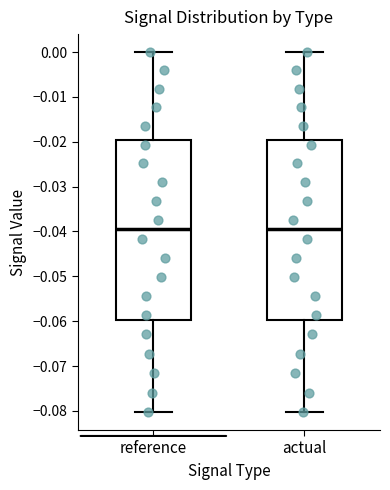

Reading left to right, transcribe this box plot: for each box, give where its median line is, the range the box spans, and where its two whiskers end, as read against the y-axis. The values are not printed on the chart, so give them approximately, as read against the axis.

reference: median -0.039, box -0.060 to -0.020, whiskers -0.080 to 0.000
actual: median -0.039, box -0.060 to -0.020, whiskers -0.080 to 0.000